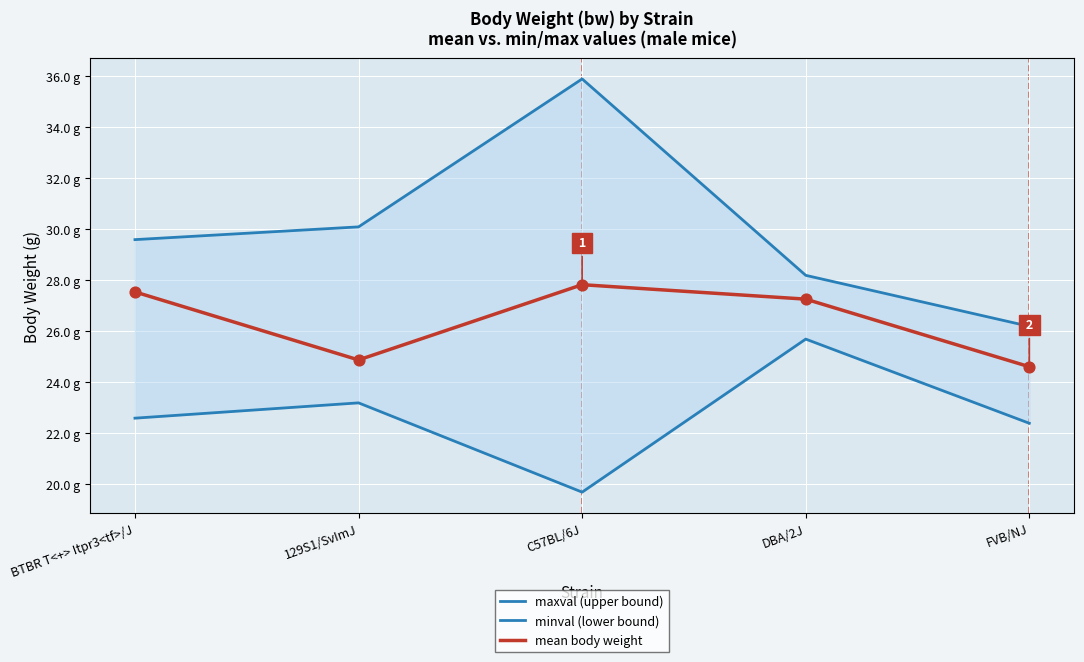

Is the value of minval (lower bound) at DBA/2J greater than the value of mean body weight at 129S1/SvImJ?

Yes